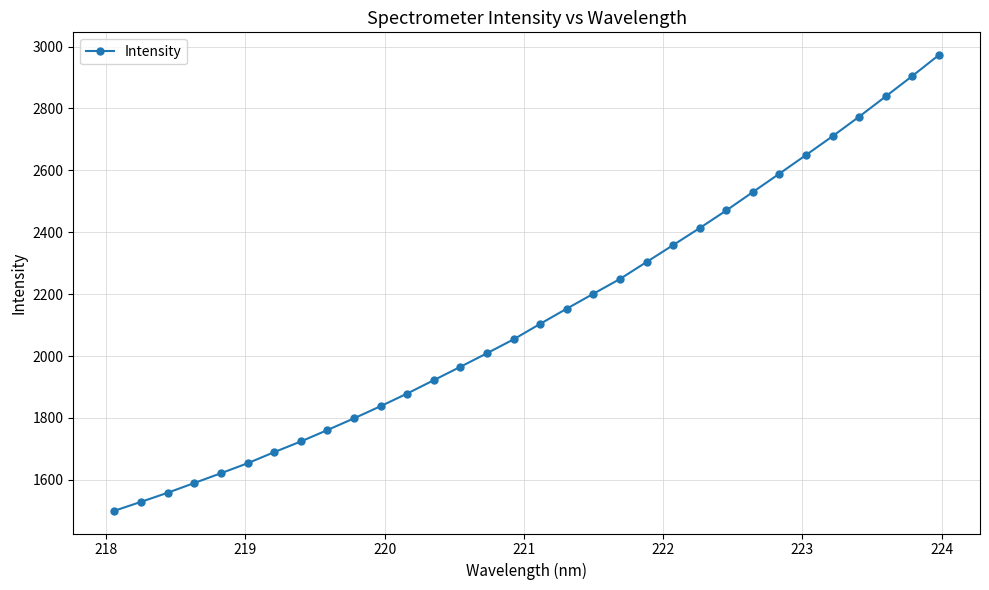

Does the chart display data point markers on the line(s)?

Yes